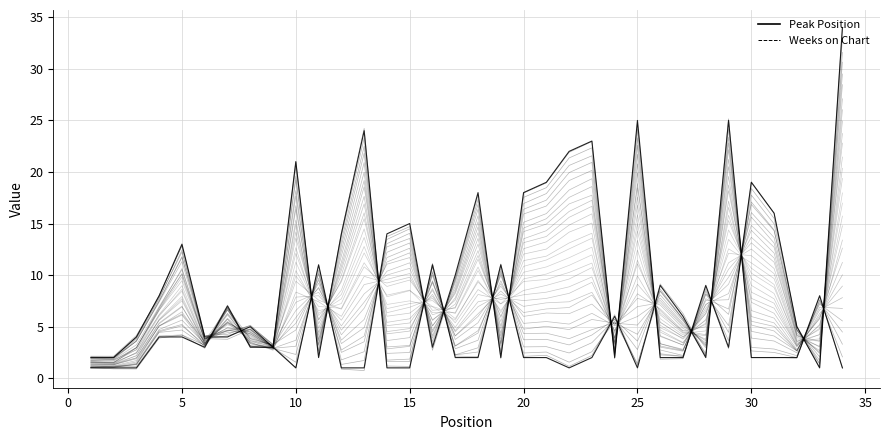

Where is Weeks on Chart nearest to the value 13?

5